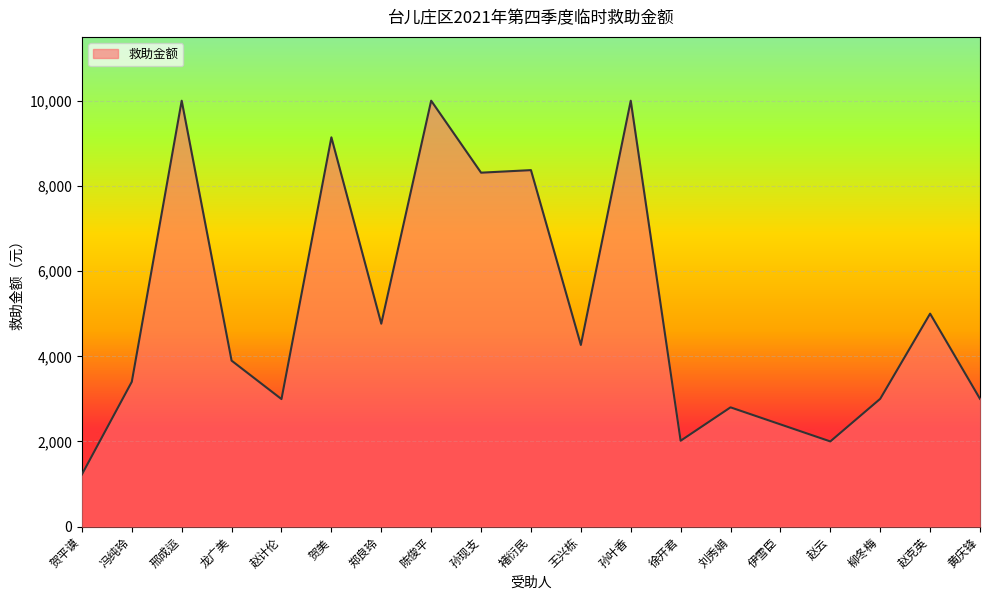

The chart shows a value of 4546 at 冯纯玲. True or false?

False